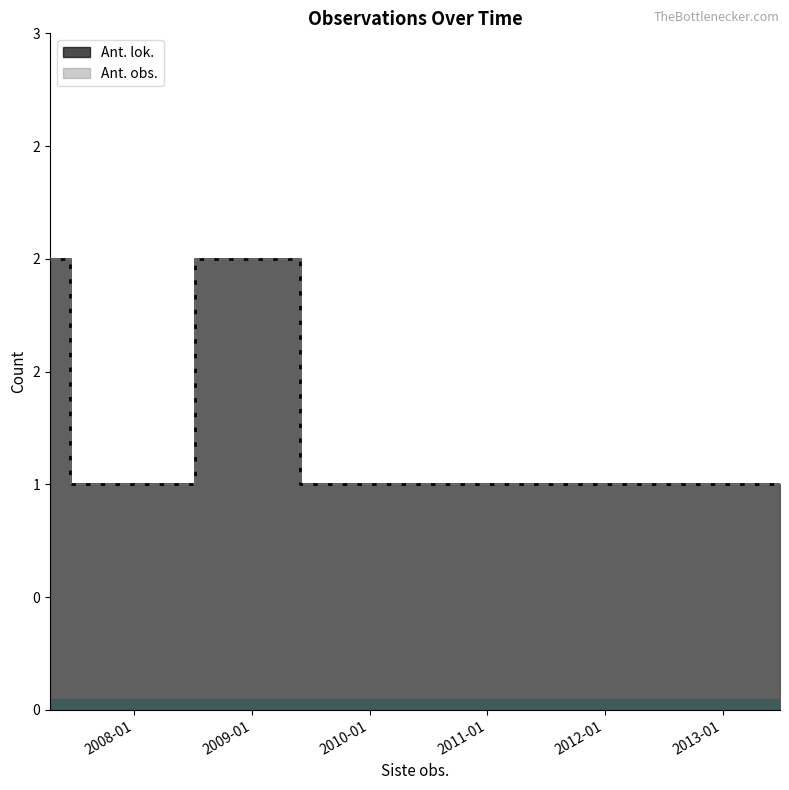

What is the label of the 5th point from the left?

2009-05-30